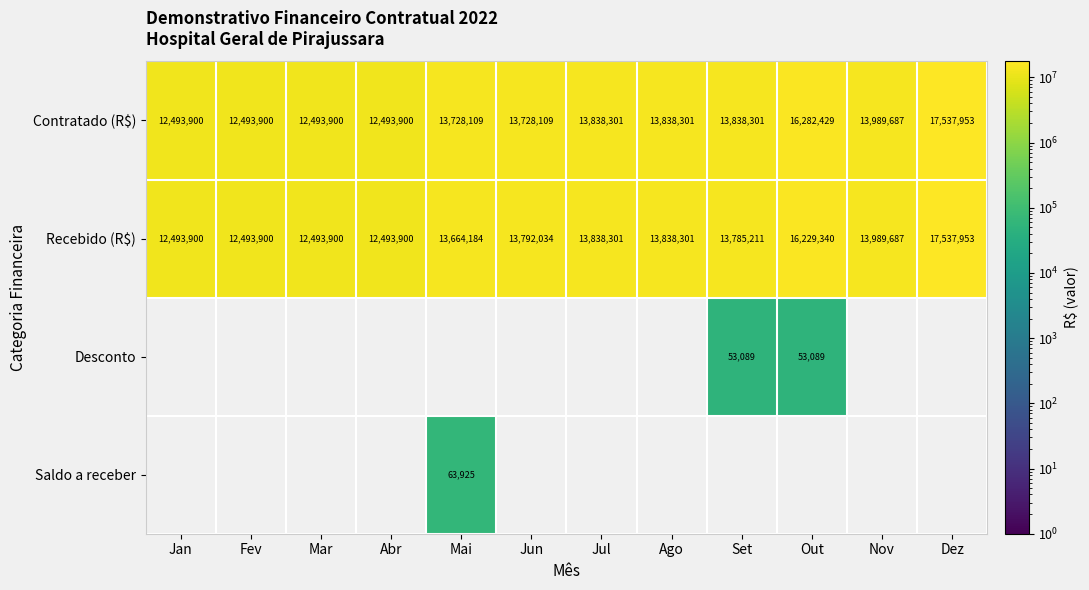

The value of Contratado (R$) at Dez is 17537953. True or false?

True